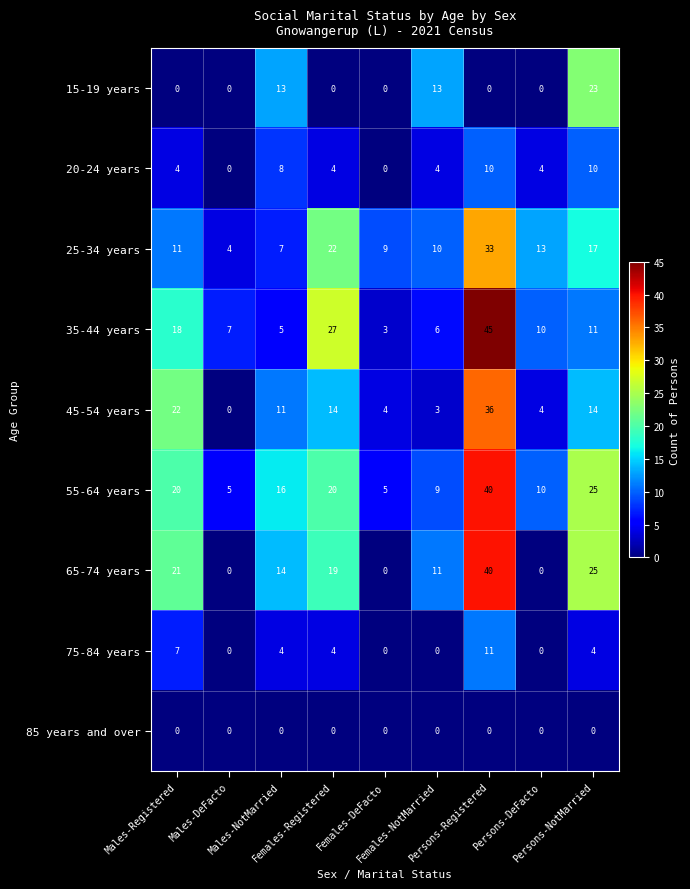

Count the 20-24 years values in the range 4 to 8.

5